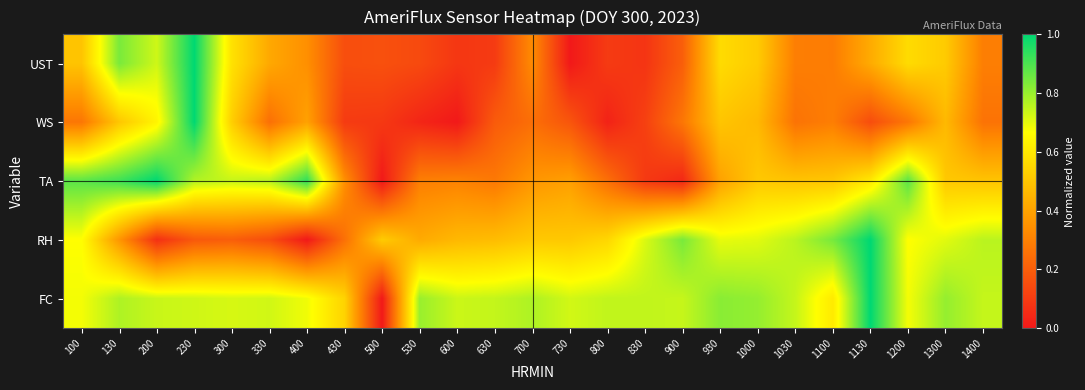

Rank the series at 1030 from lowest to highest value.

WS, UST, TA, FC, RH